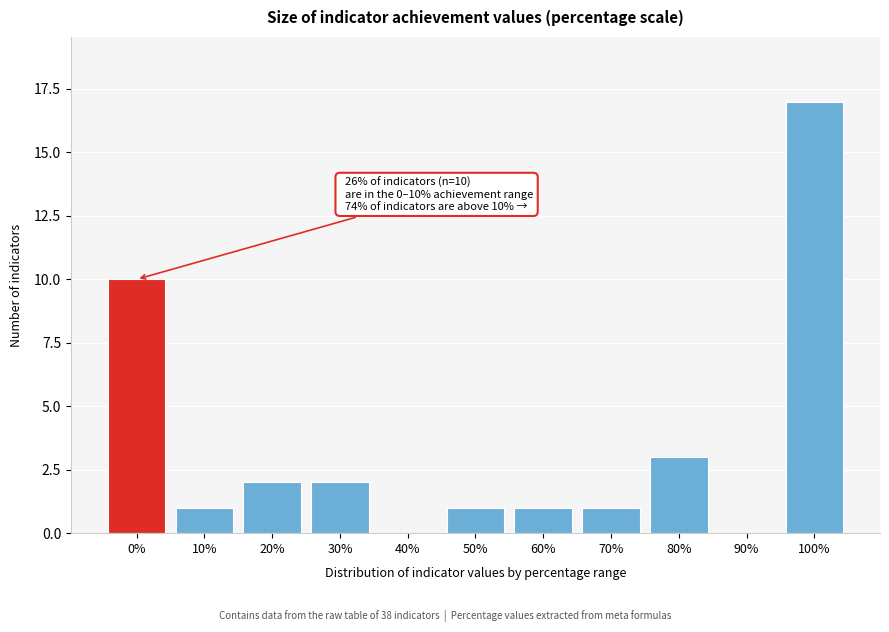

Reading left to right, extract all data points from this chart.

0%=10	10%=1	20%=2	30%=2	40%=0	50%=1	60%=1	70%=1	80%=3	90%=0	100%=17